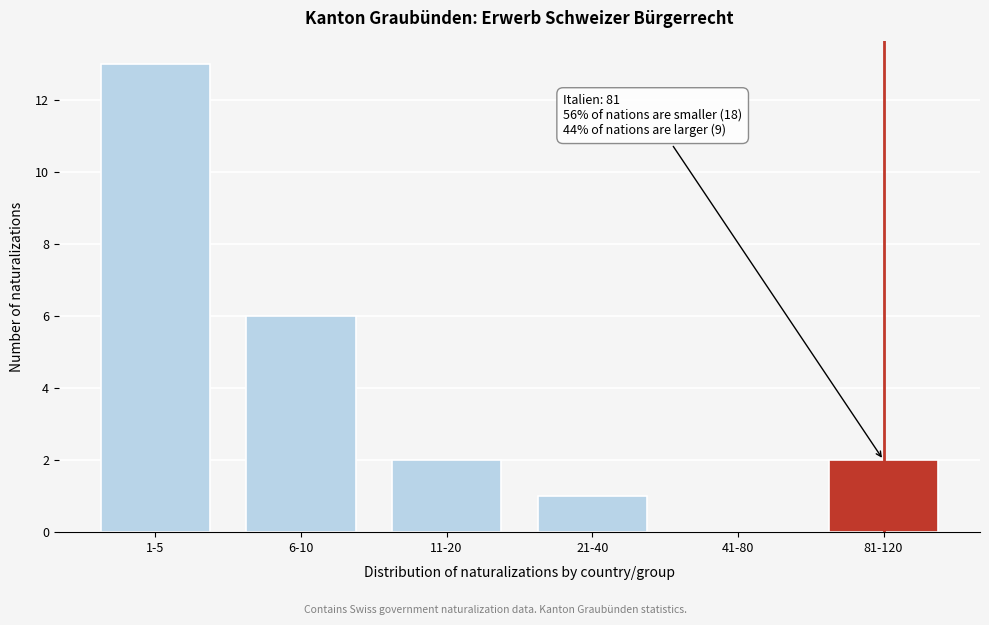

Reading left to right, extract all data points from this chart.

1-5=13	6-10=6	11-20=2	21-40=1	41-80=0	81-120=2